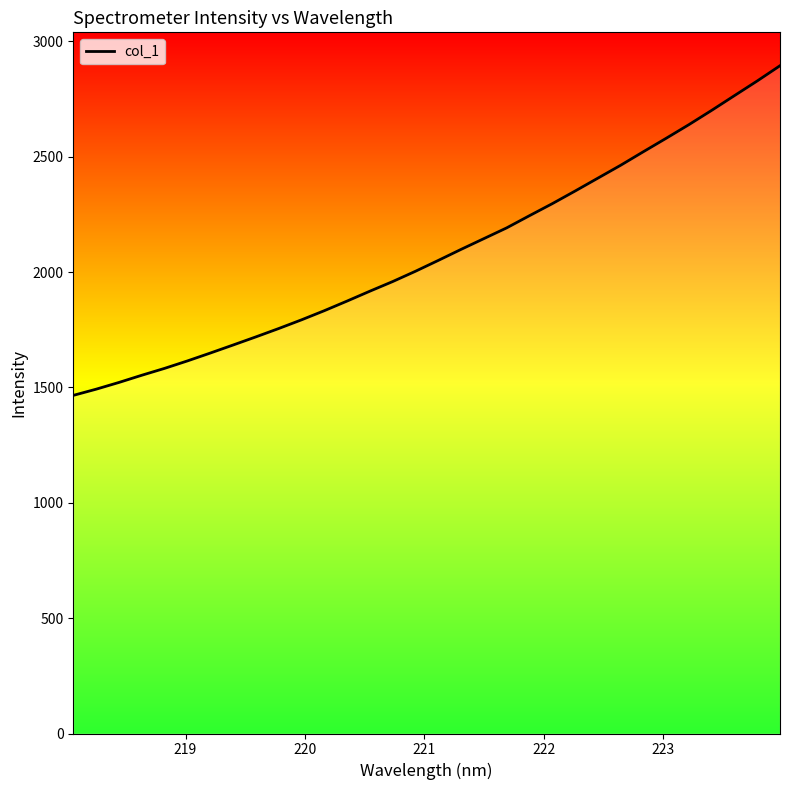

What is the difference between the maximum and minimum values?

1429.1